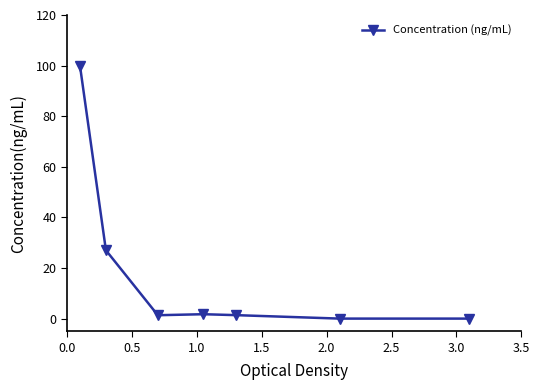

What is the sum of all values?

131.4